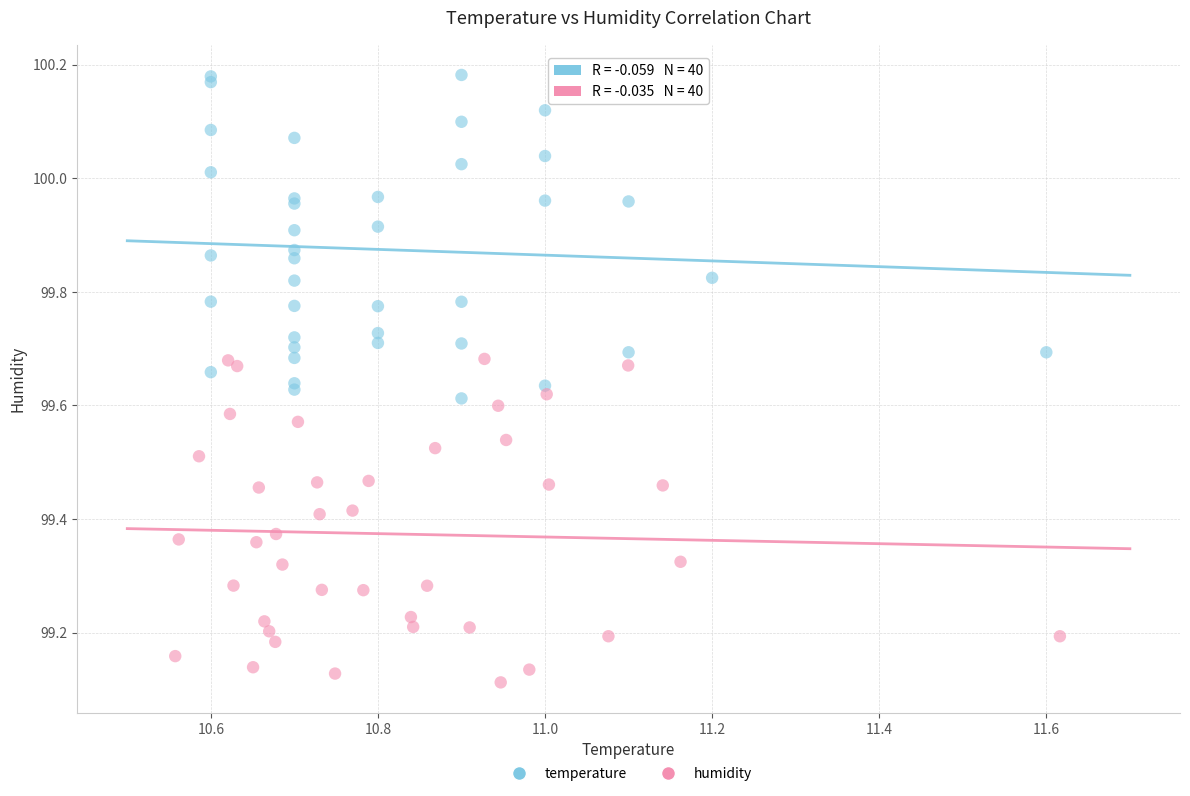

Which series contains the highest Y value?

temperature